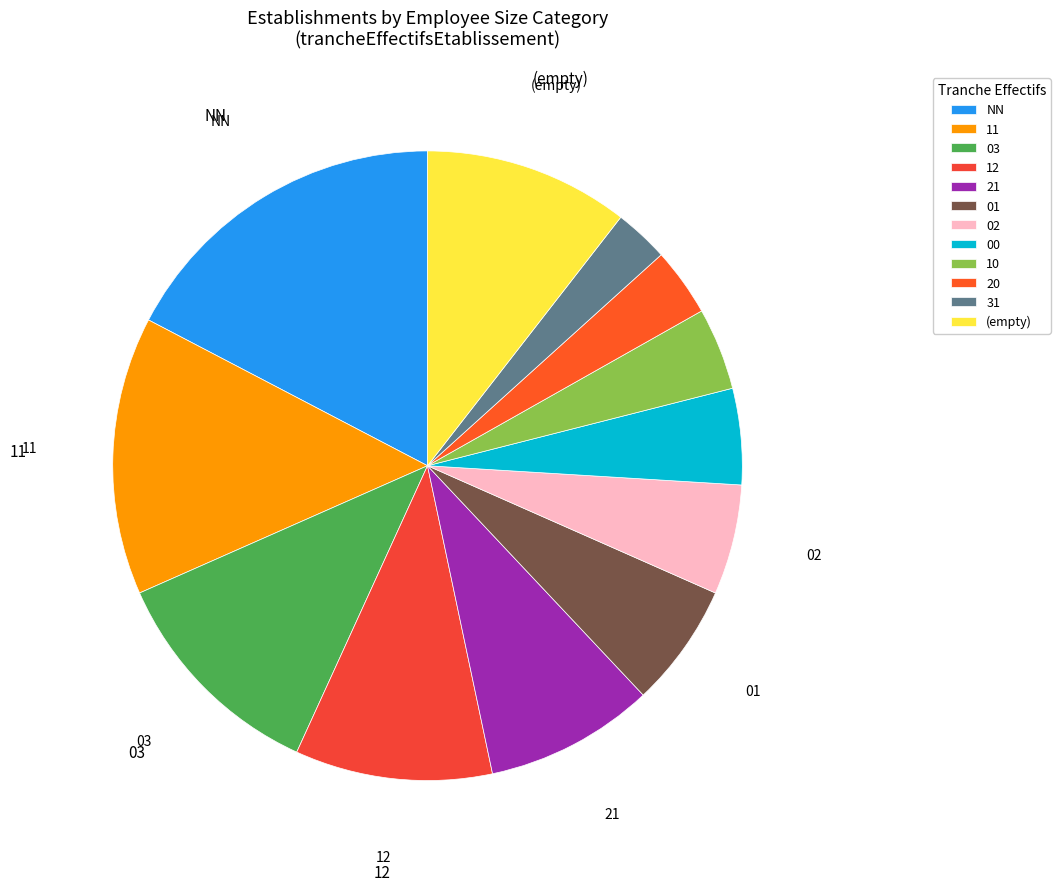

Is the sum of NN and 10 greater than half?

No